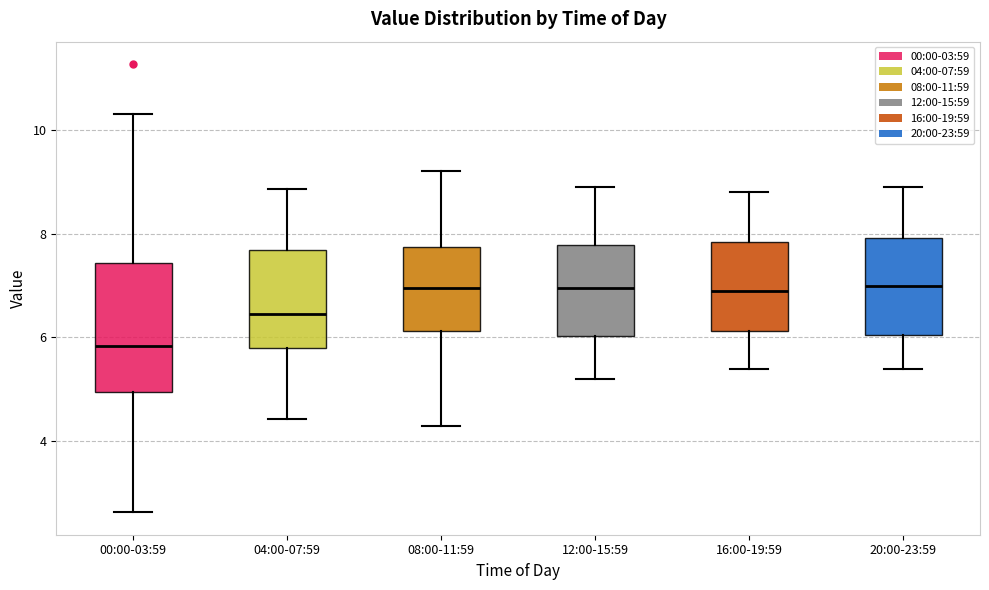

Reading left to right, read every box against the y-axis: the position of its median line, the range the box covers, and the ends of its whiskers. The values are not printed on the chart, so give them approximately, as read against the axis.

00:00-03:59: median 5.8, box 5.0 to 7.4, whiskers 2.6 to 10.4
04:00-07:59: median 6.4, box 5.8 to 7.6, whiskers 4.4 to 8.8
08:00-11:59: median 7.0, box 6.2 to 7.8, whiskers 4.4 to 9.2
12:00-15:59: median 7.0, box 6.0 to 7.8, whiskers 5.2 to 9.0
16:00-19:59: median 7.0, box 6.2 to 7.8, whiskers 5.4 to 8.8
20:00-23:59: median 7.0, box 6.0 to 8.0, whiskers 5.4 to 9.0